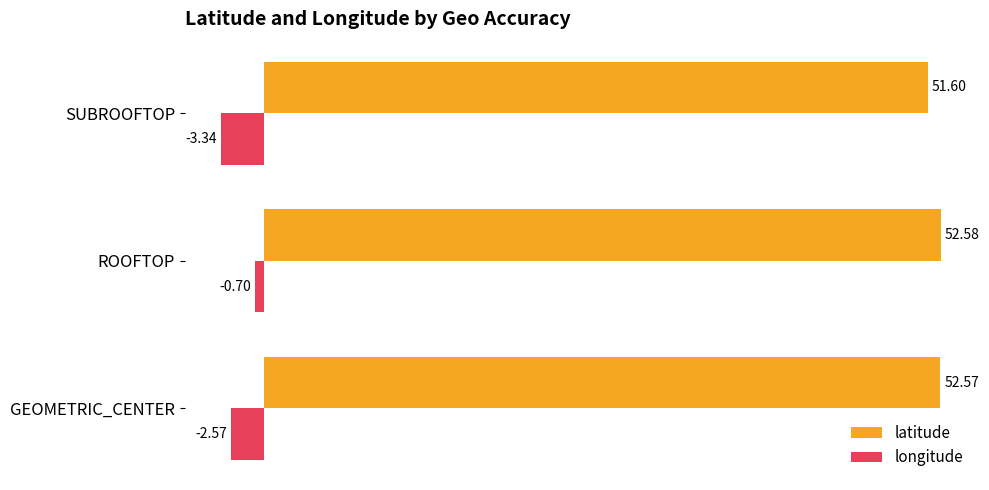

What is the difference between the longitude values at GEOMETRIC_CENTER and SUBROOFTOP?

0.8